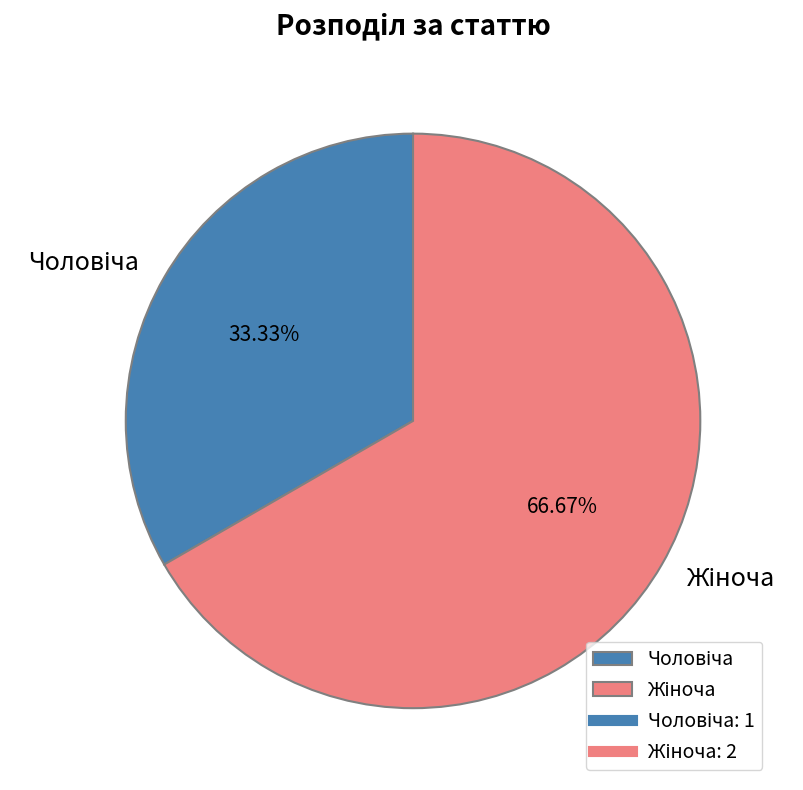

To the nearest percent, what is the average slice percentage?

50%